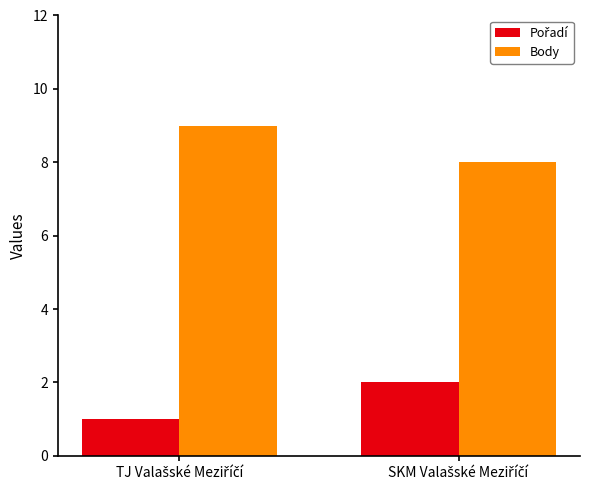

What is the minimum value for Body?

8